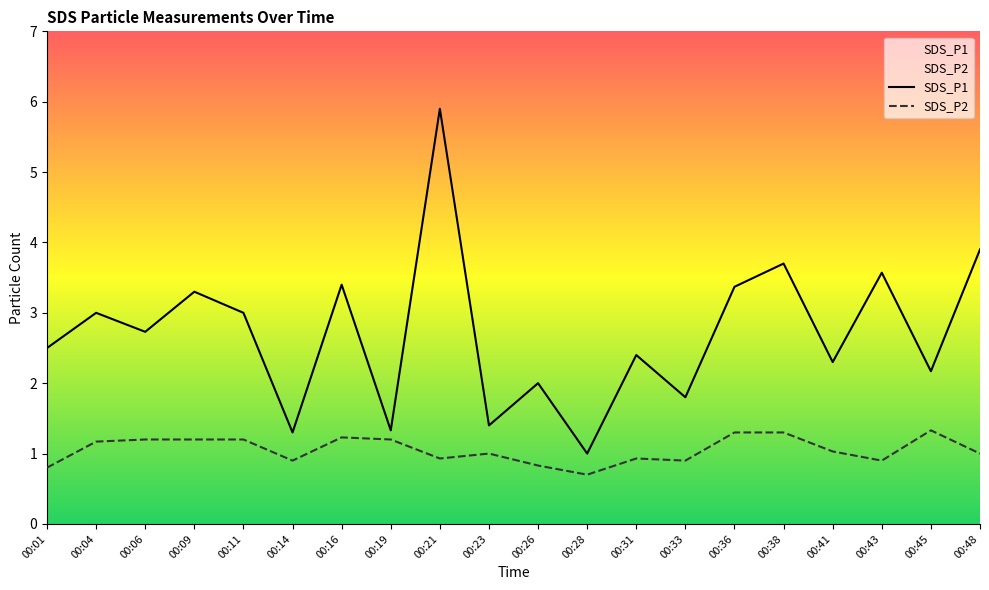

Reading left to right, list all the values displayed in this chart.

SDS_P1: 2.5	3.0	2.7	3.3	3.0	1.3	3.4	1.3	5.9	1.4	2.0	1.0	2.4	1.8	3.4	3.7	2.3	3.6	2.2	3.9
SDS_P2: 0.8	1.2	1.2	1.2	1.2	0.9	1.2	1.2	0.9	1.0	0.8	0.7	0.9	0.9	1.3	1.3	1.0	0.9	1.3	1.0